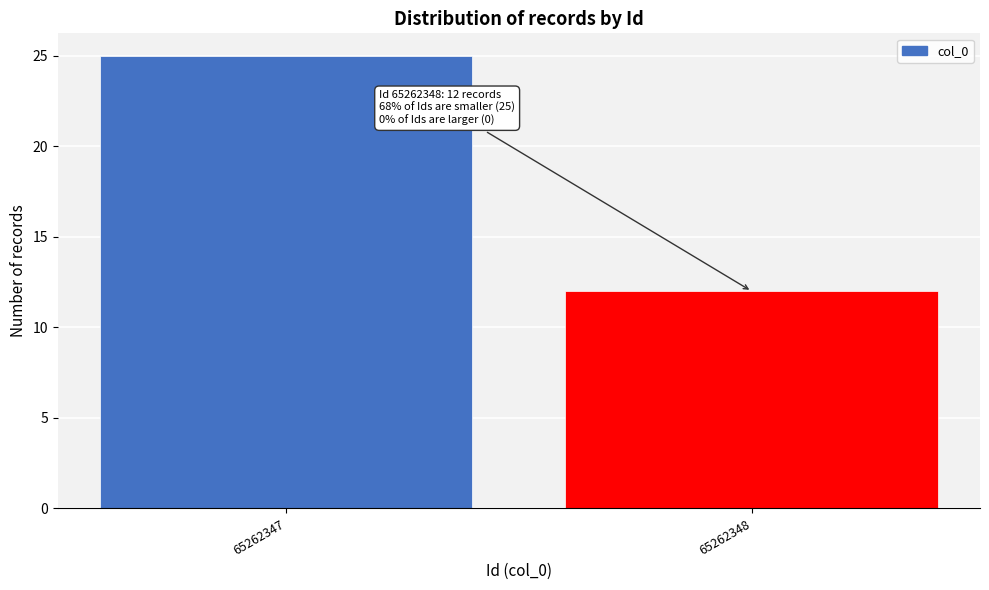

Reading left to right, what are all the values shown in this chart?

65262347=25	65262348=12